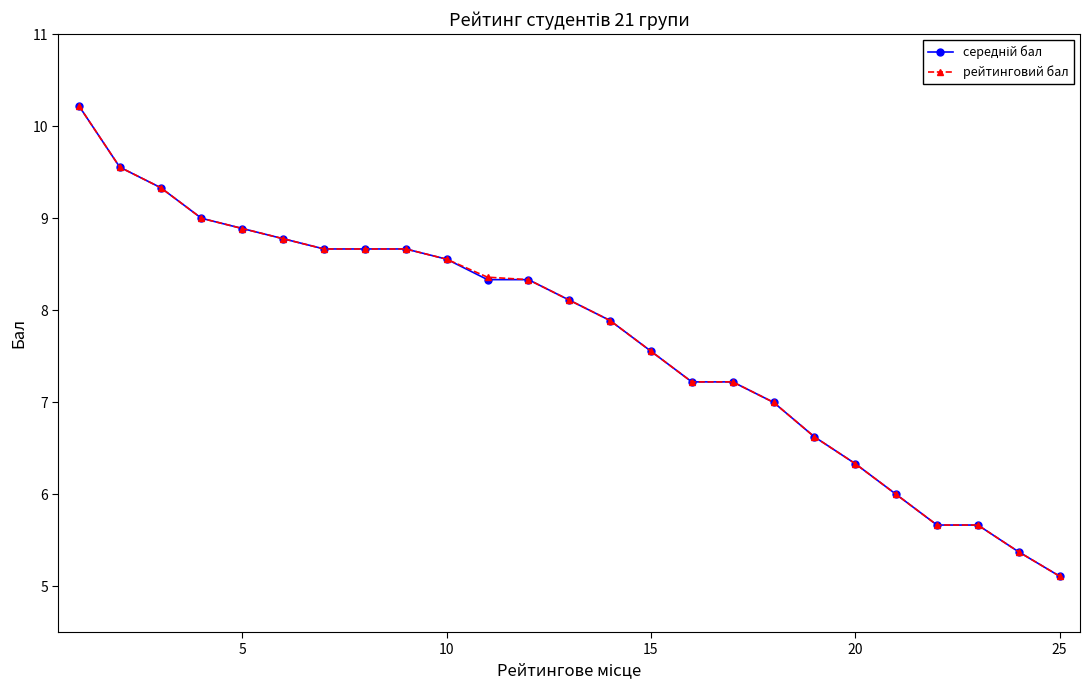

What is the highest value of the рейтинговий бал series?

10.2